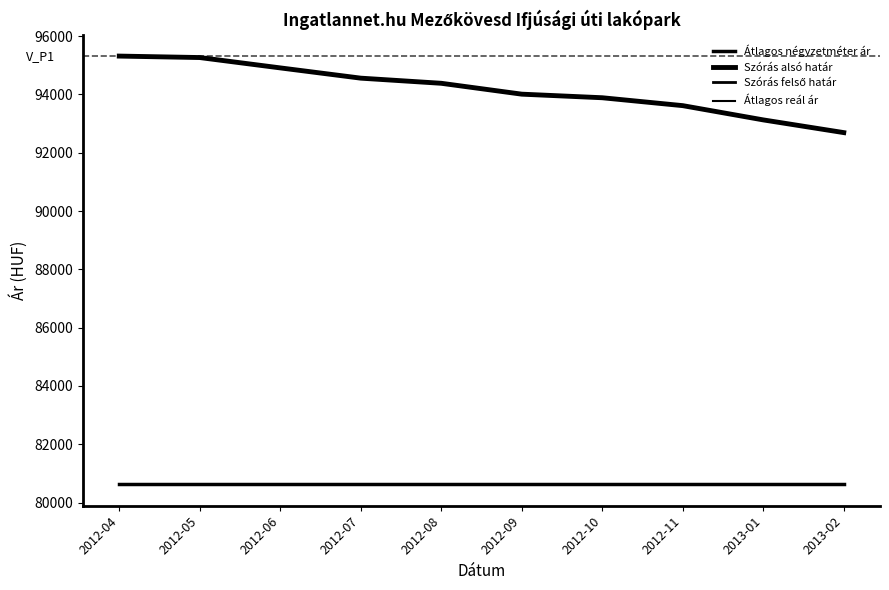

The value of Átlagos reál ár at 2012-08 is 94382. True or false?

True